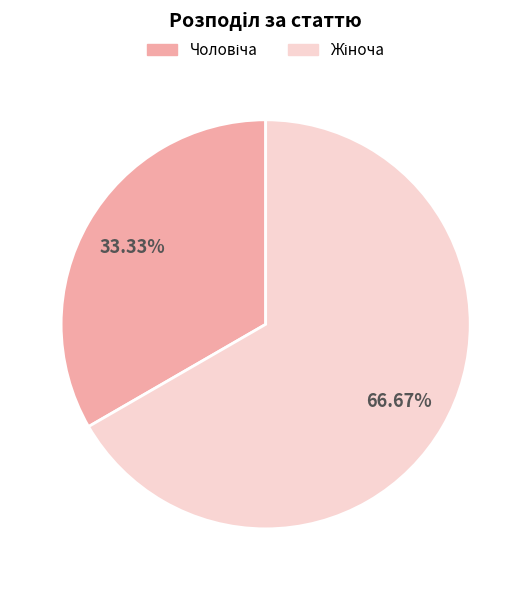

Does any single category account for the majority?

Yes